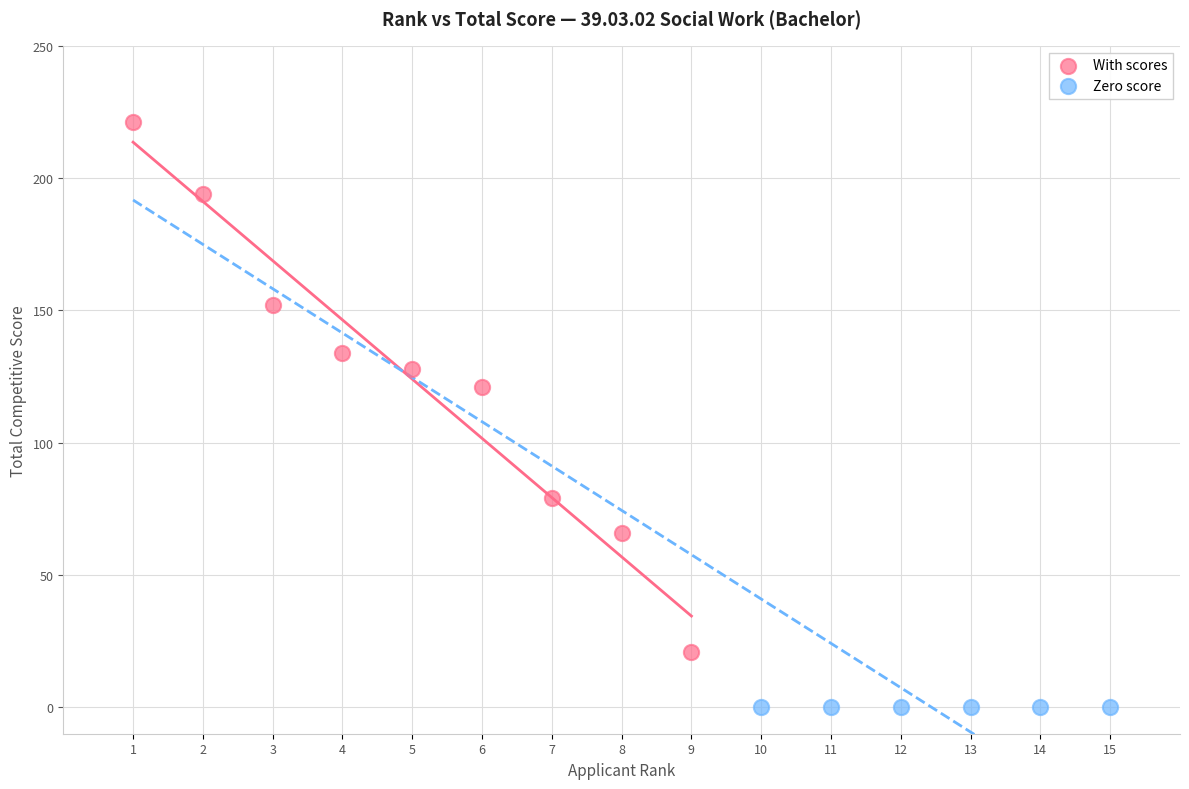

Which series reaches the maximum Y coordinate?

With scores